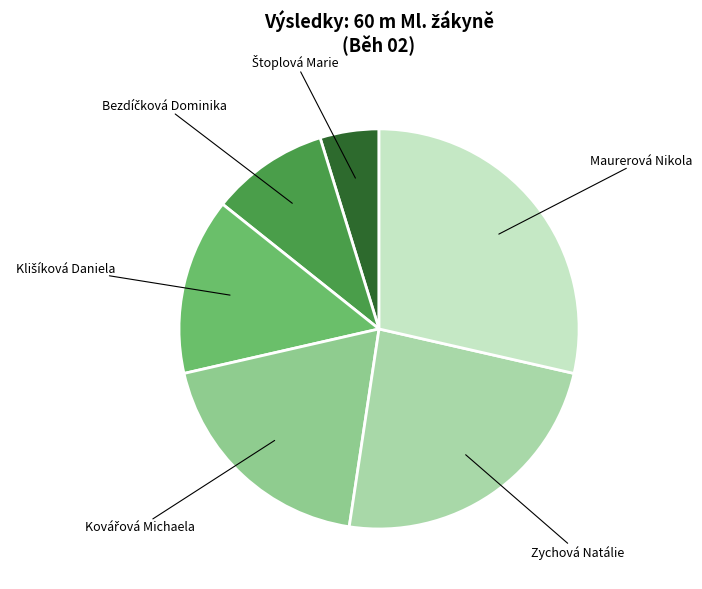

Which slice is the largest?

Maurerová Nikola